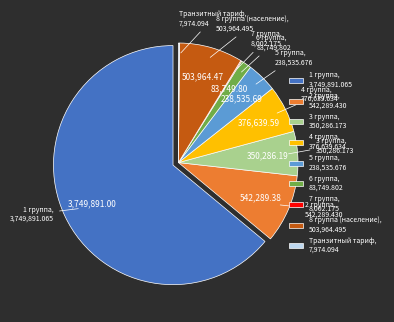

Does any single category account for the majority?

Yes